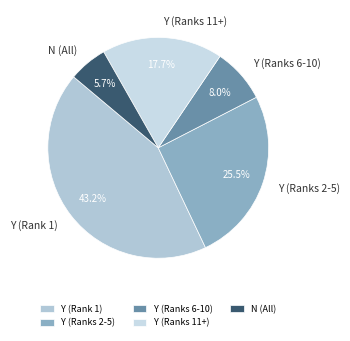

What percentage is NOT represented by Y (Ranks 6-10)?

92.0%